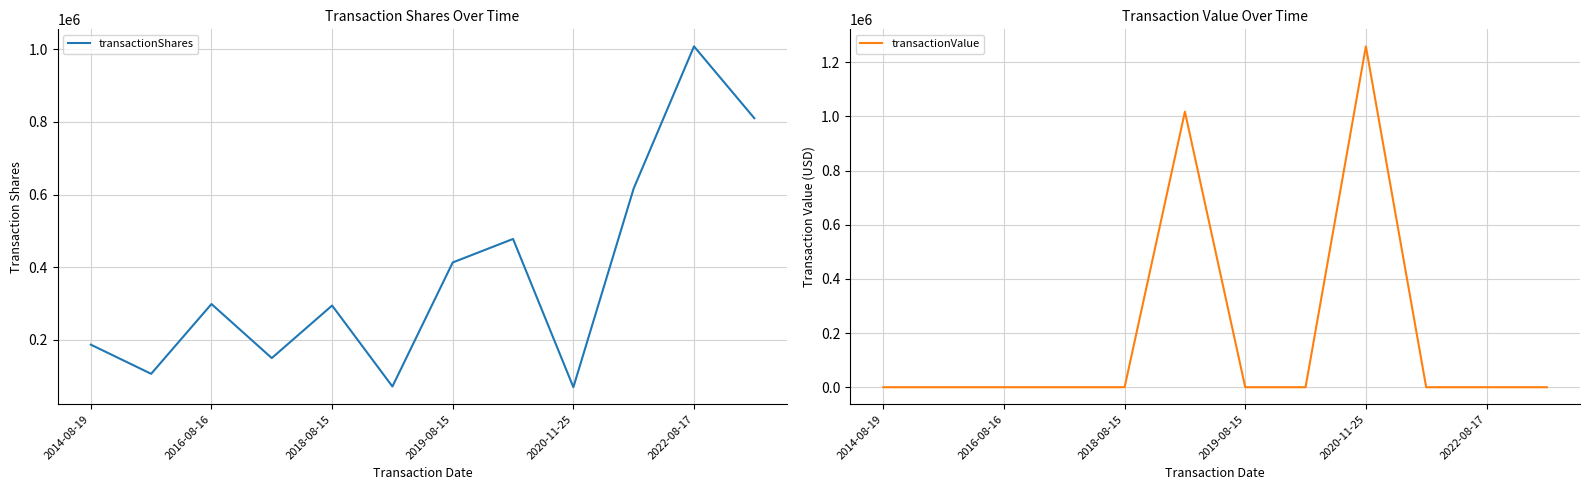

What is the difference between the transactionValue values at 2014-08-19 and 2022-08-17?

0